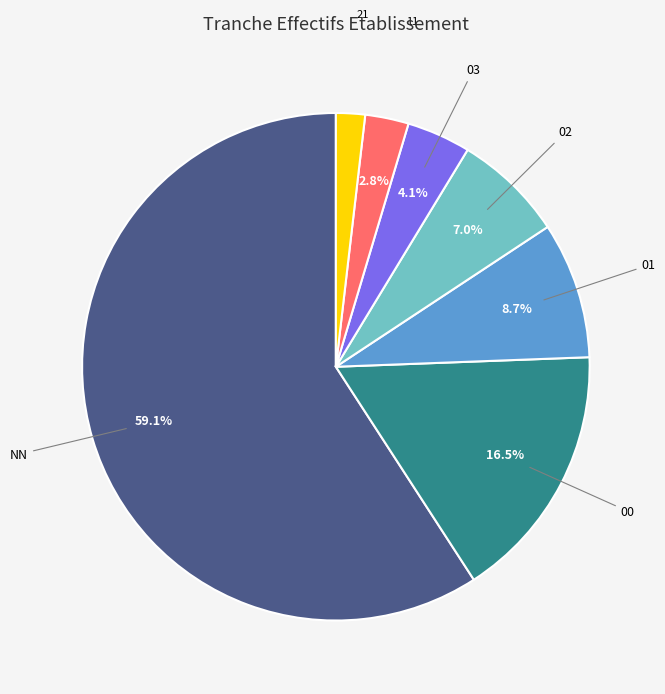

How many slices are in this pie chart?

7